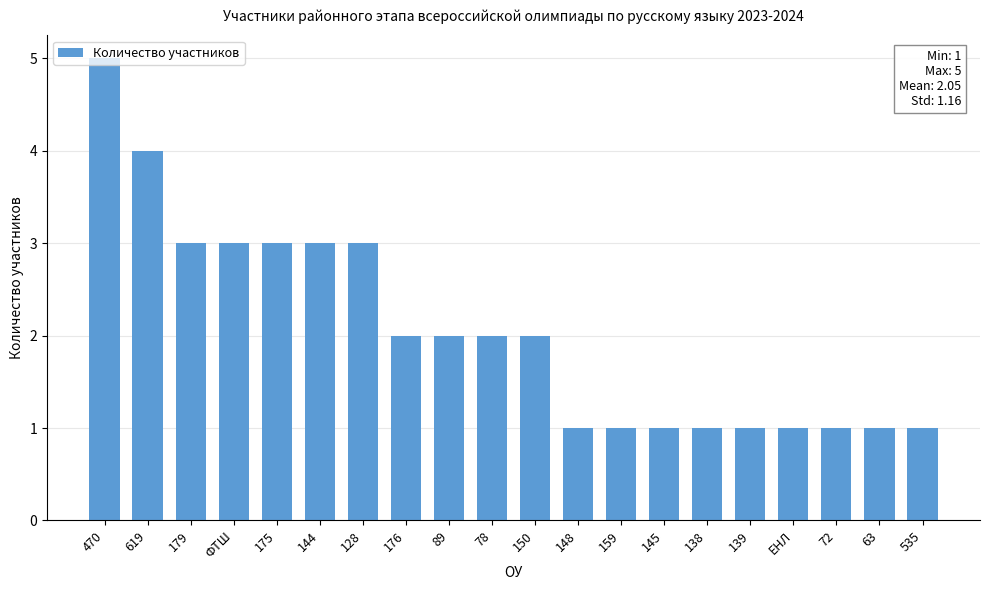

At which category does the chart reach its peak across all series?

470